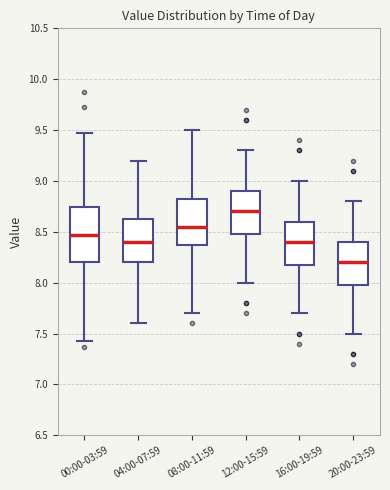

Which box is the tallest, from its lower edge to its upper edge?

00:00-03:59